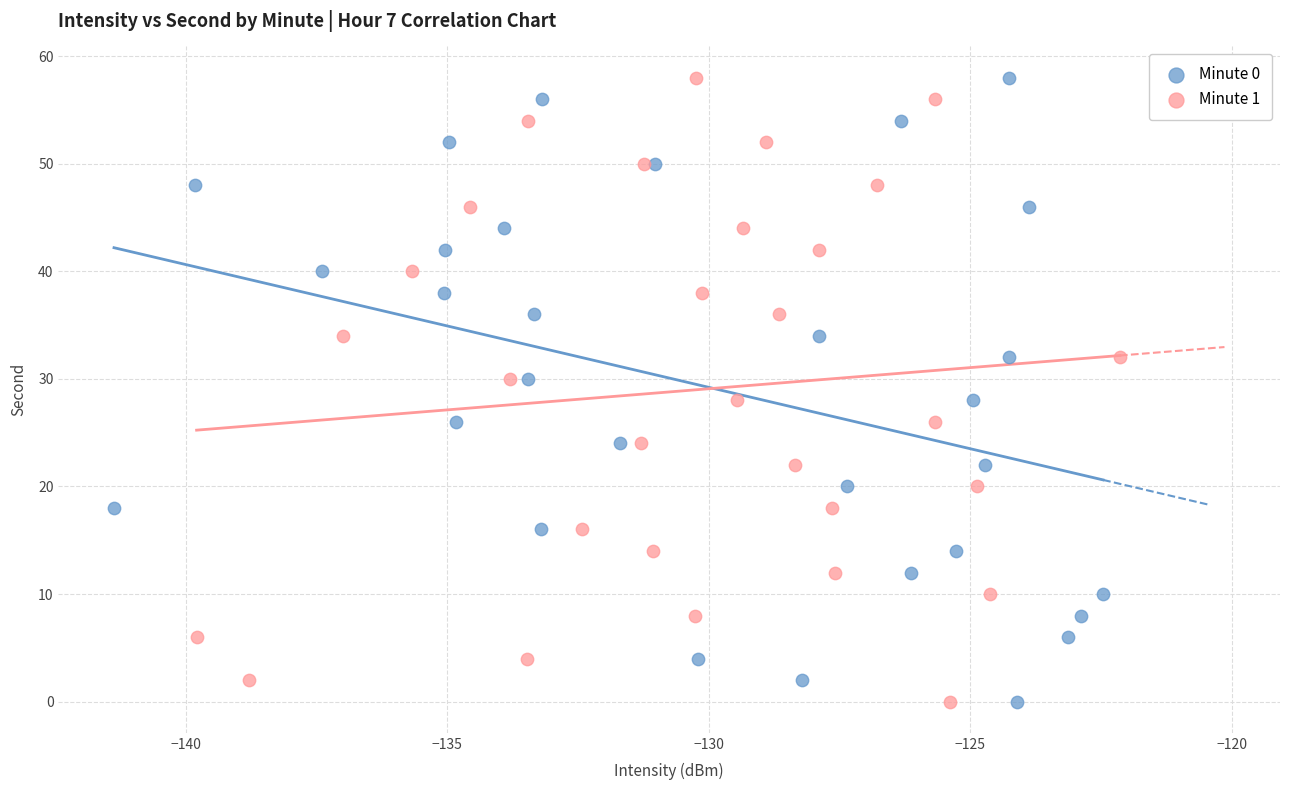

What are all the series names shown in the legend?

Minute 0, Minute 1